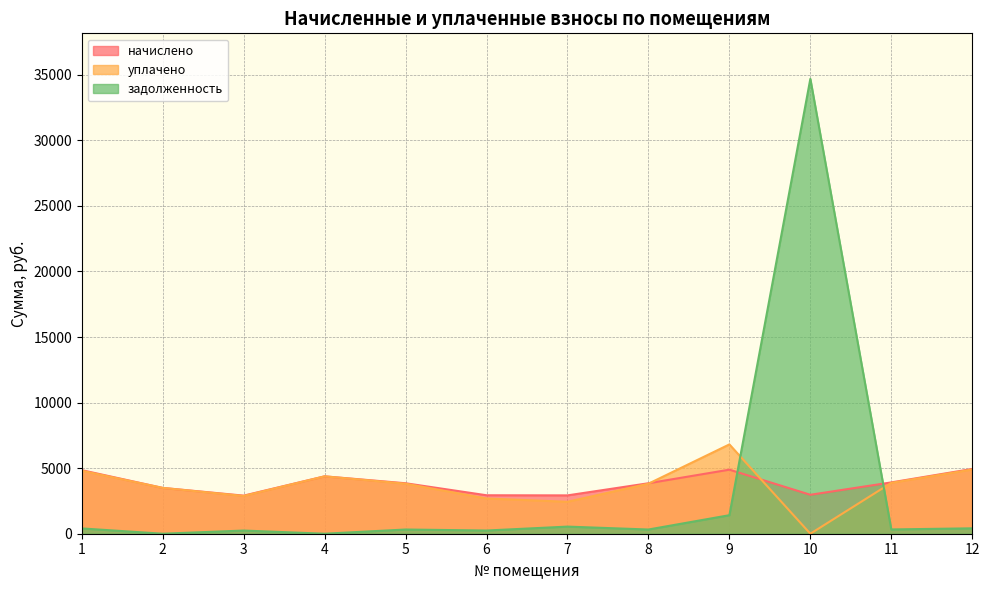

How many times do задолженность and начислено cross each other?

2